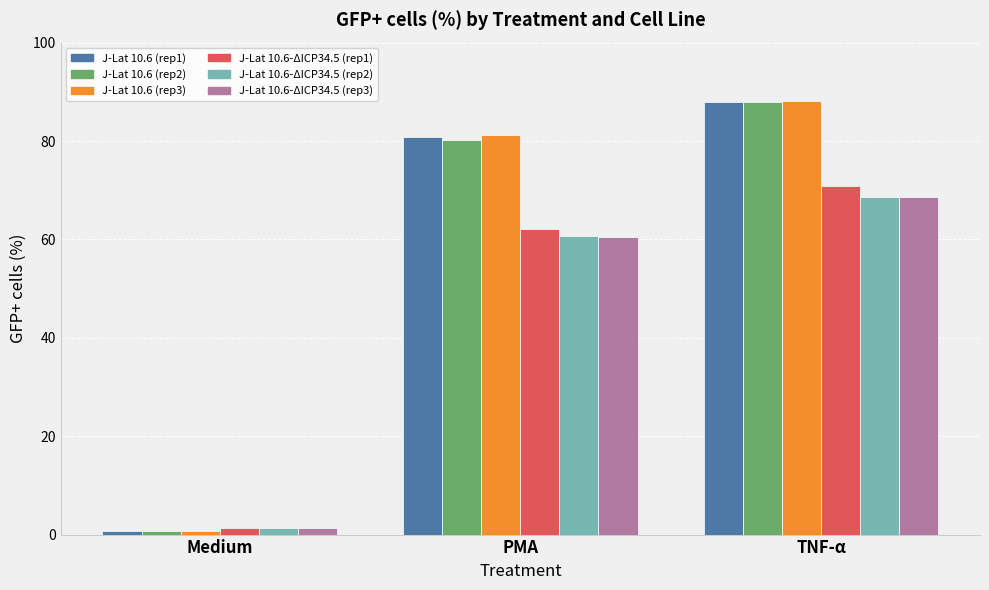

Which series changed the most between Medium and PMA?

J-Lat 10.6 (rep3)